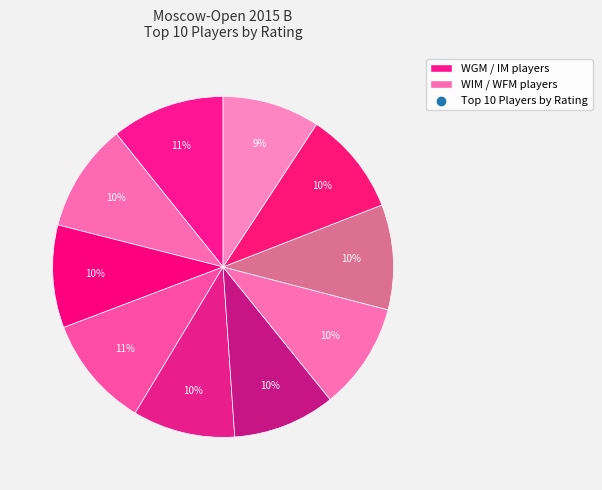

How many slices are in this pie chart?

10